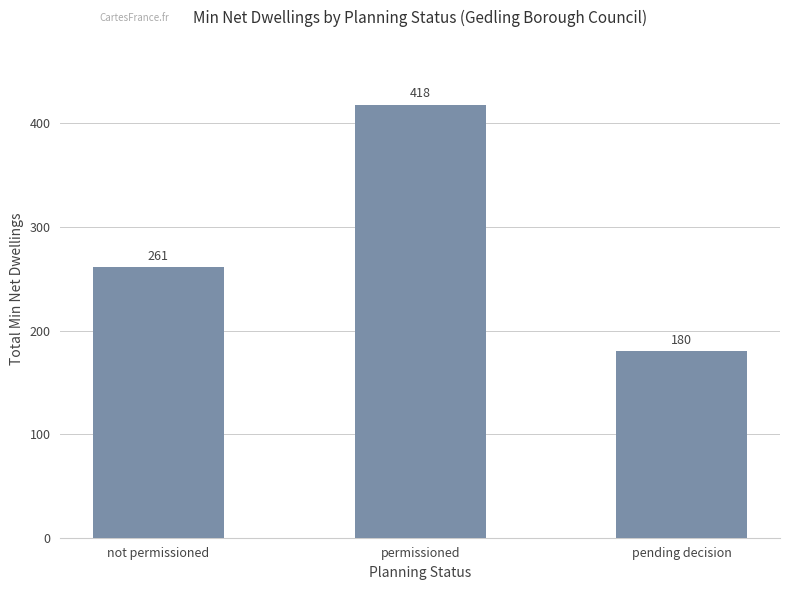

Approximately how many times larger is the value at pending decision compared to not permissioned?

0.7